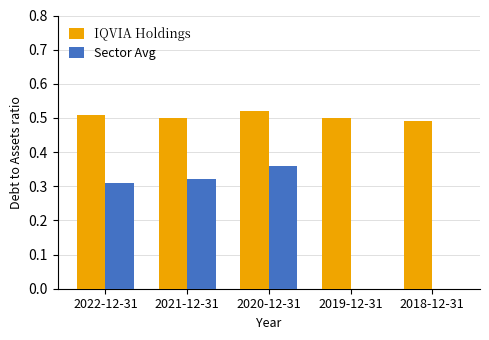

Which series has the largest total across all categories?

IQVIA Holdings